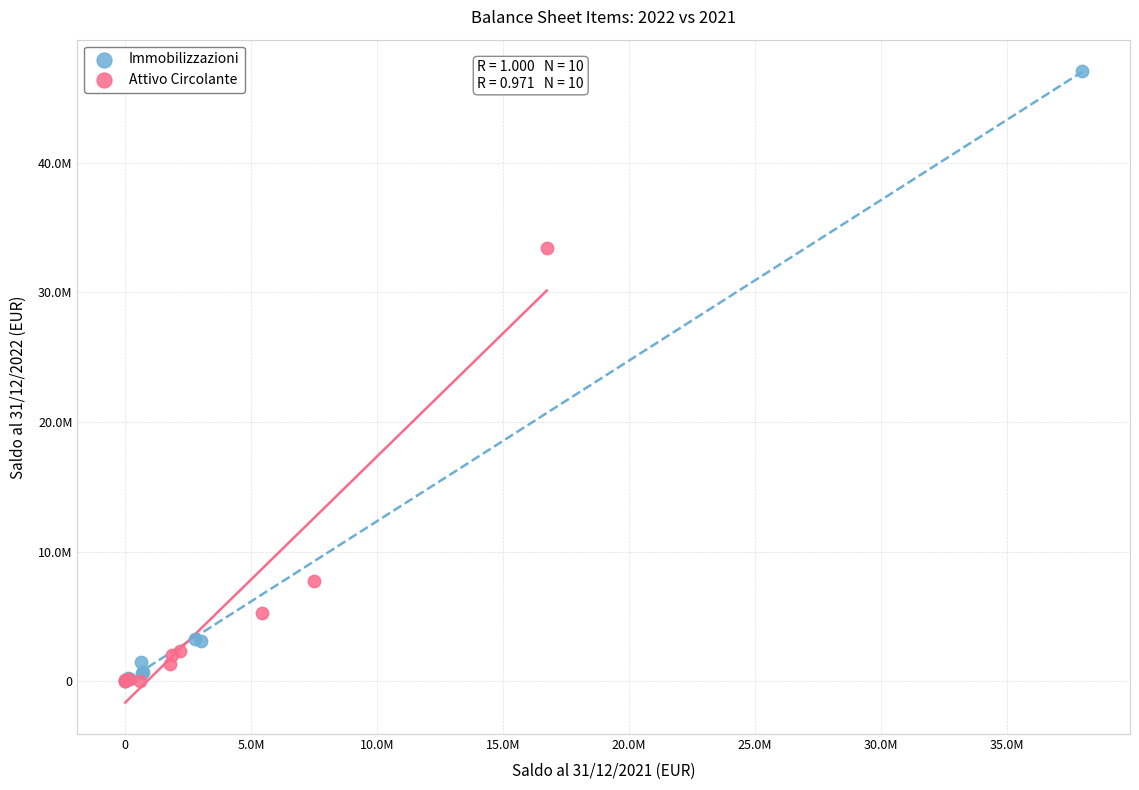

What are all the series names shown in the legend?

Immobilizzazioni, Attivo Circolante